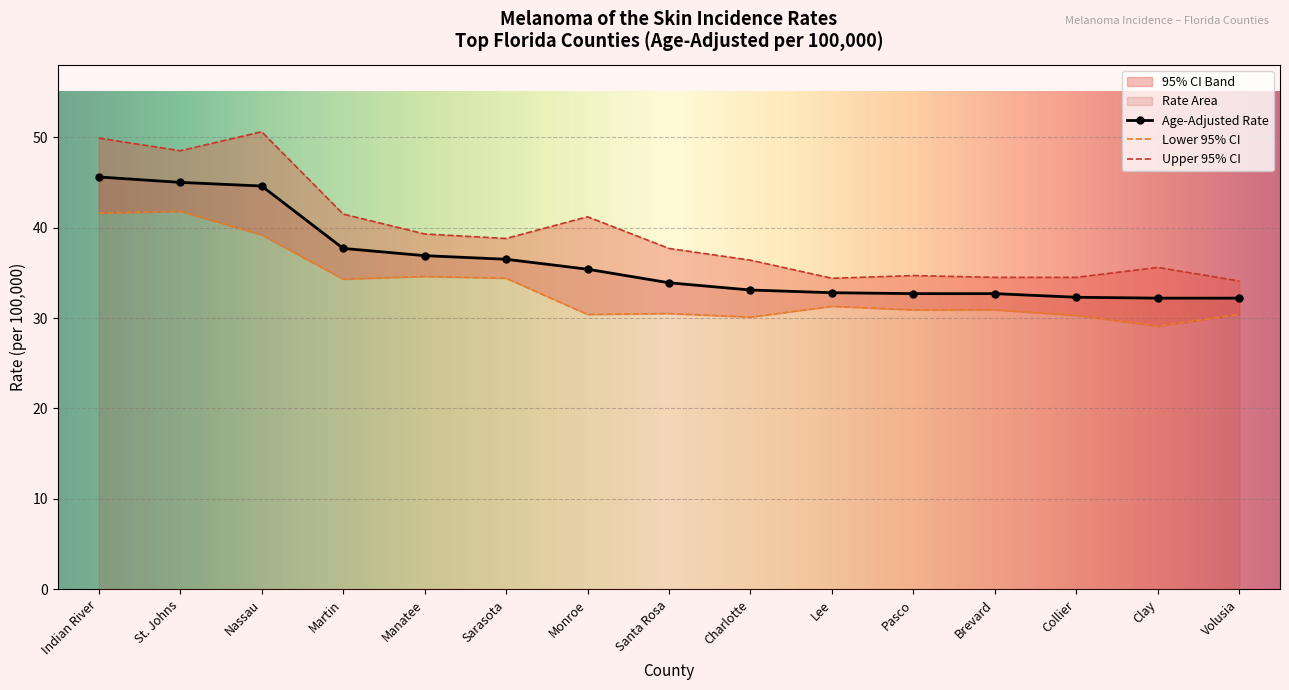

Is it true that Upper 95% CI equals 19.7 at Manatee?

False